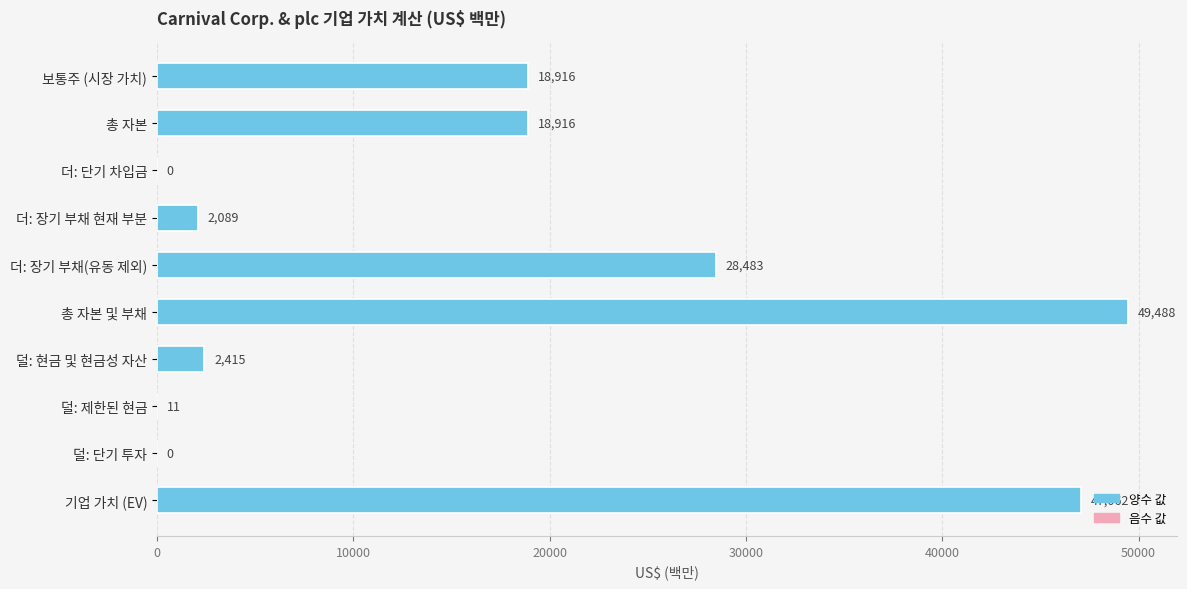

Where is the data nearest to the value 24744?

더: 장기 부채(유동 제외)